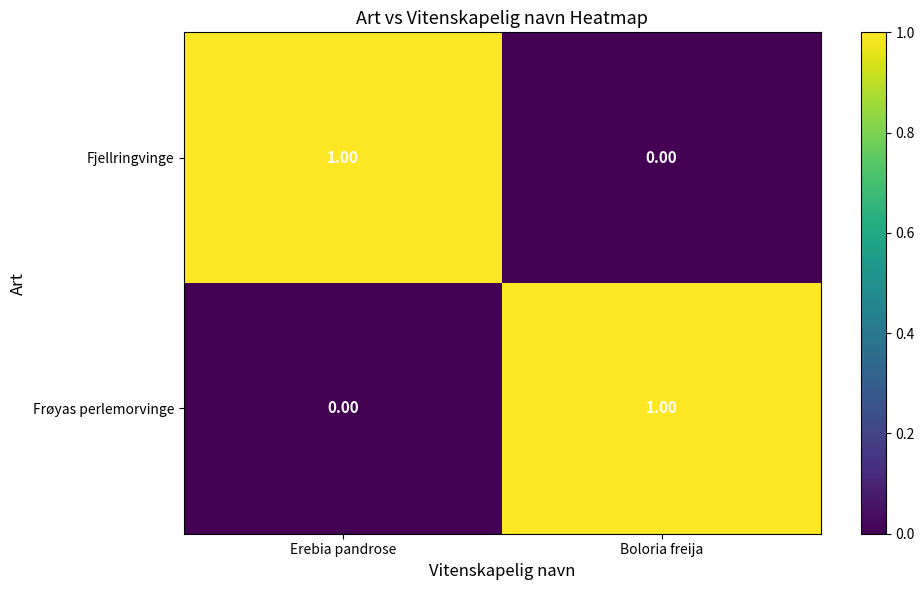

At which label does Frøyas perlemorvinge reach its peak?

Boloria freija